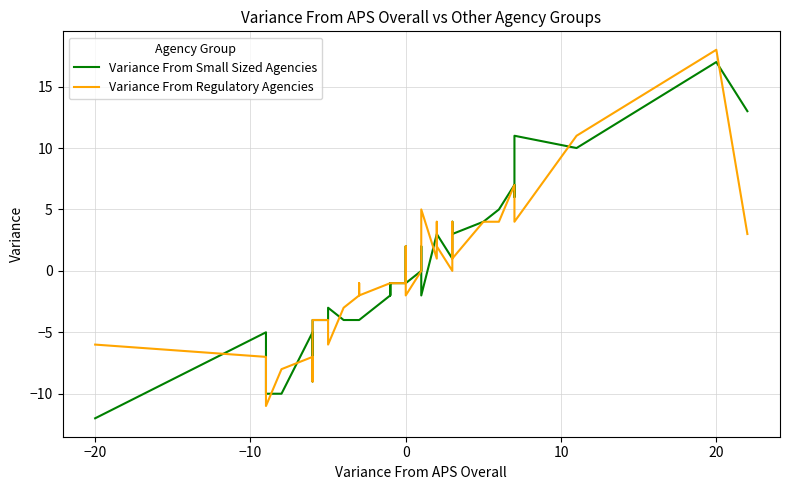

How many lines are shown in the chart?

2